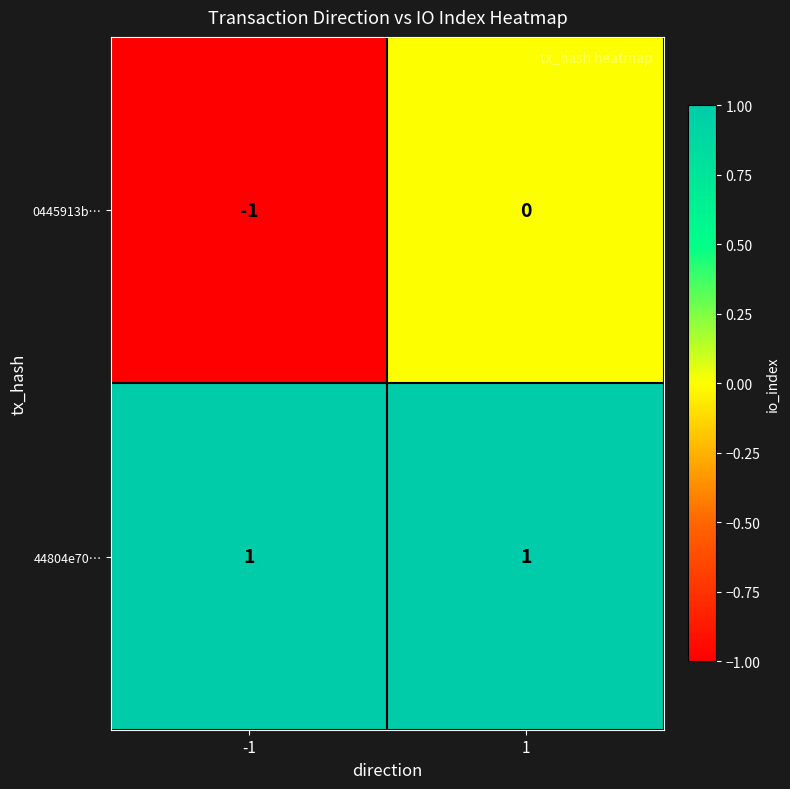

Is the value of 0445913b… at 1 greater than the value of 44804e70… at 1?

No